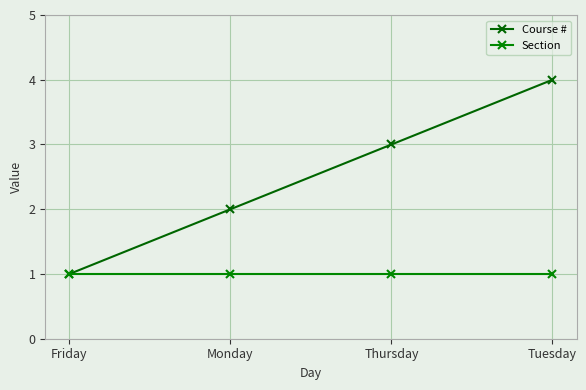

How many data points does each series have?

4